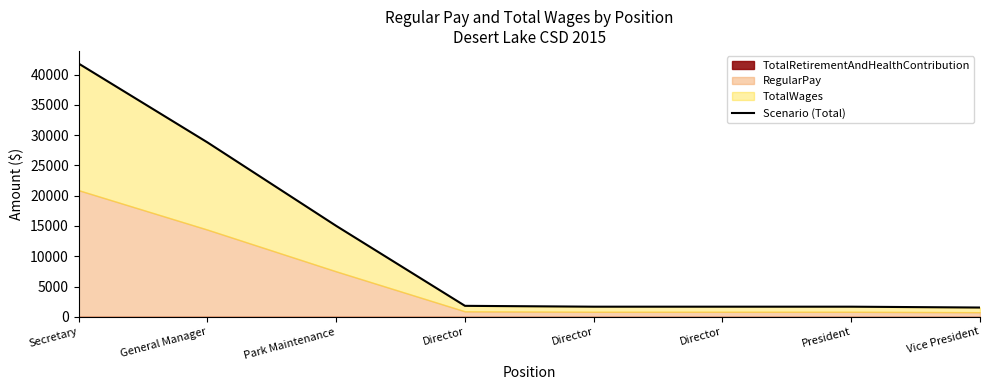

True or false: the data shows 2233 at Director.

False